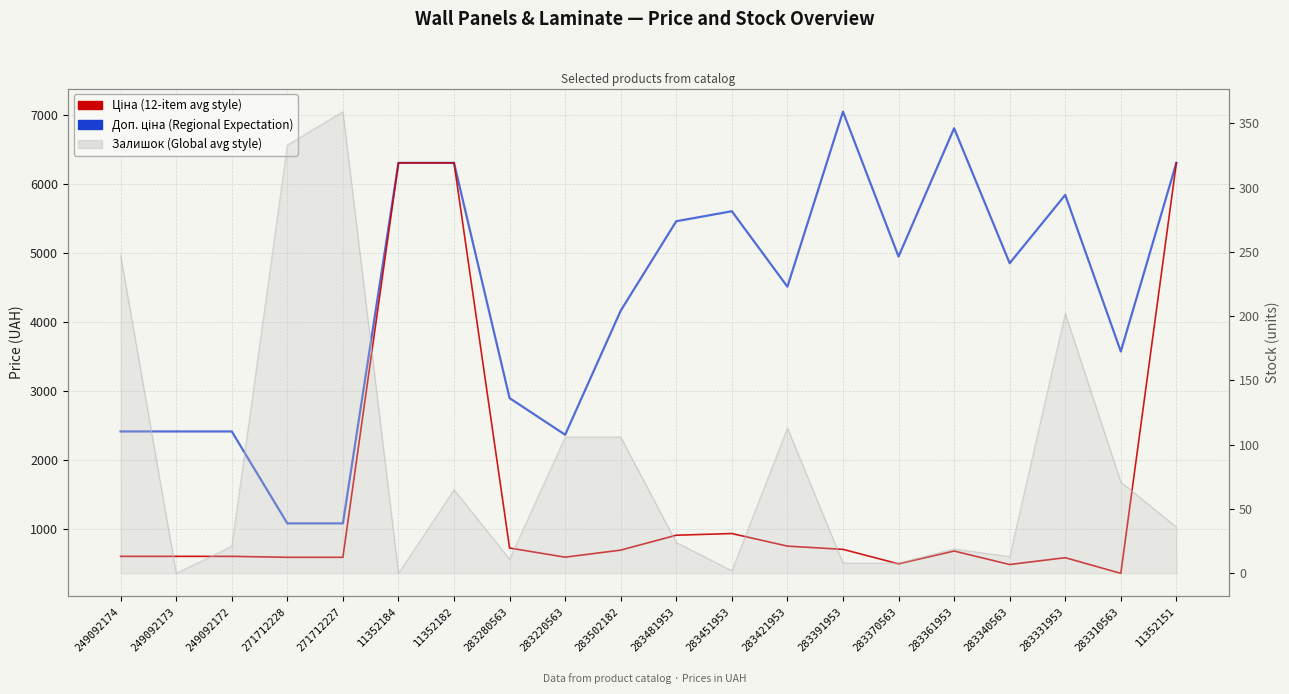

How many values in Залишок are above zero?

18